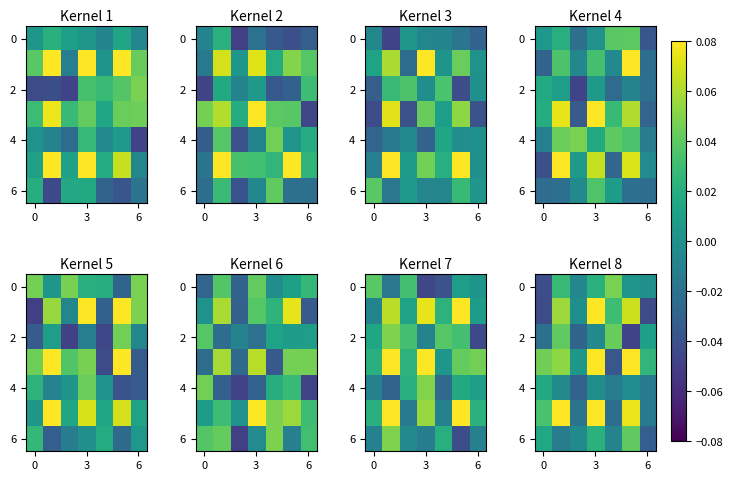

How many values in 0 are above zero?

5